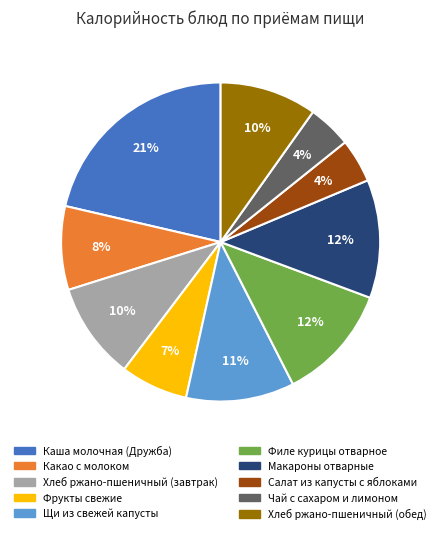

Is there any slice that represents more than half of the pie?

No